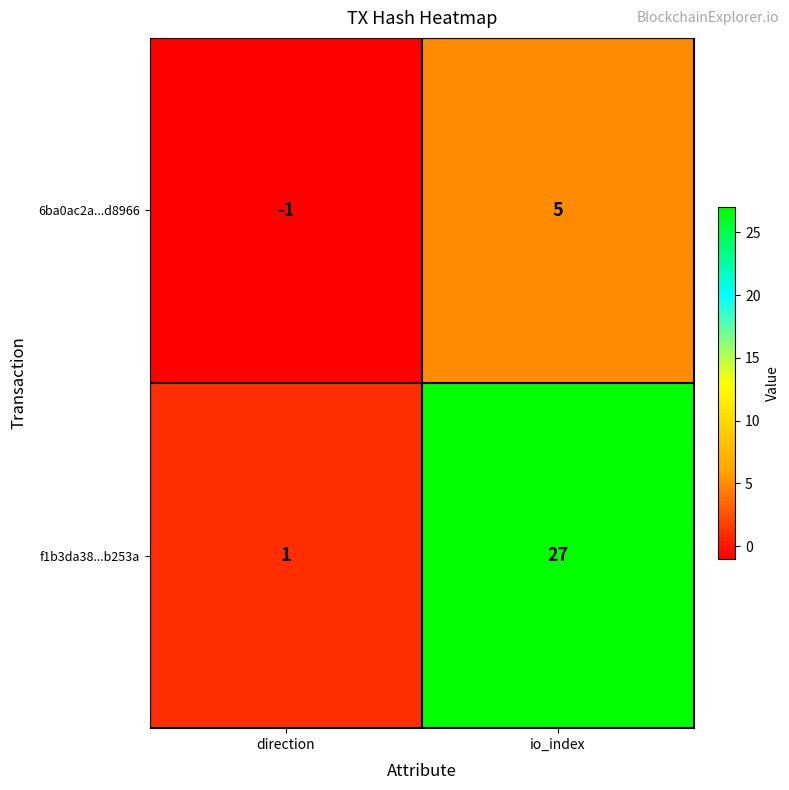

At which label does f1b3da38...b253a reach its minimum?

direction